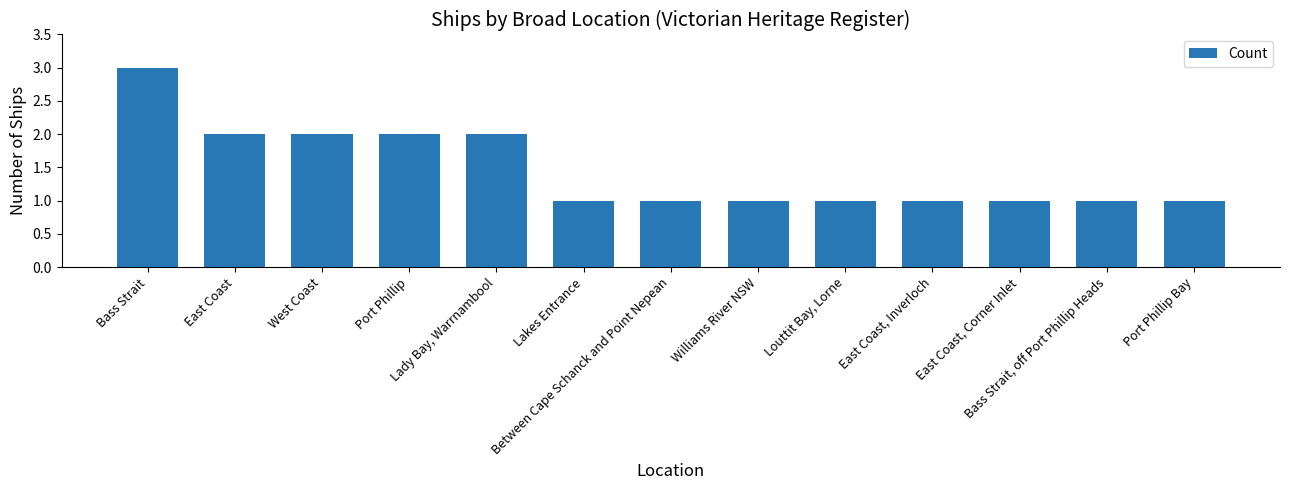

What is the value of the 7th bar from the left?

1